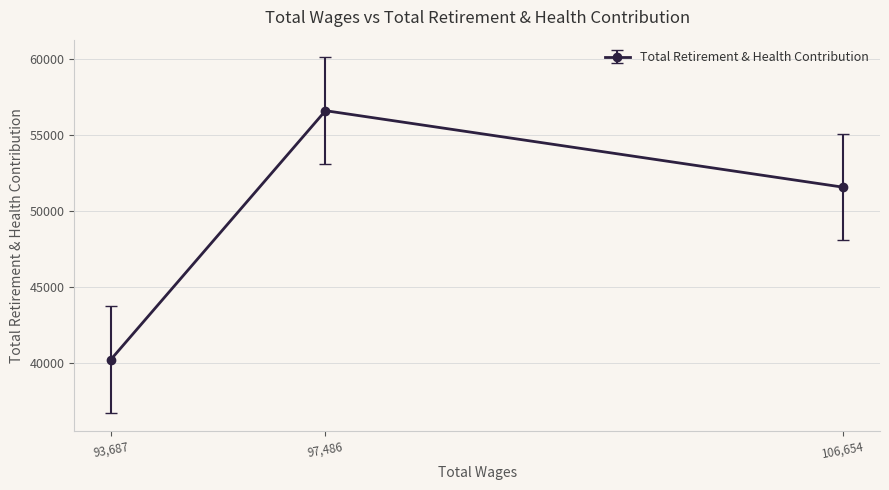

What is the change in value from 106654.0 to 93687.0?

-11323